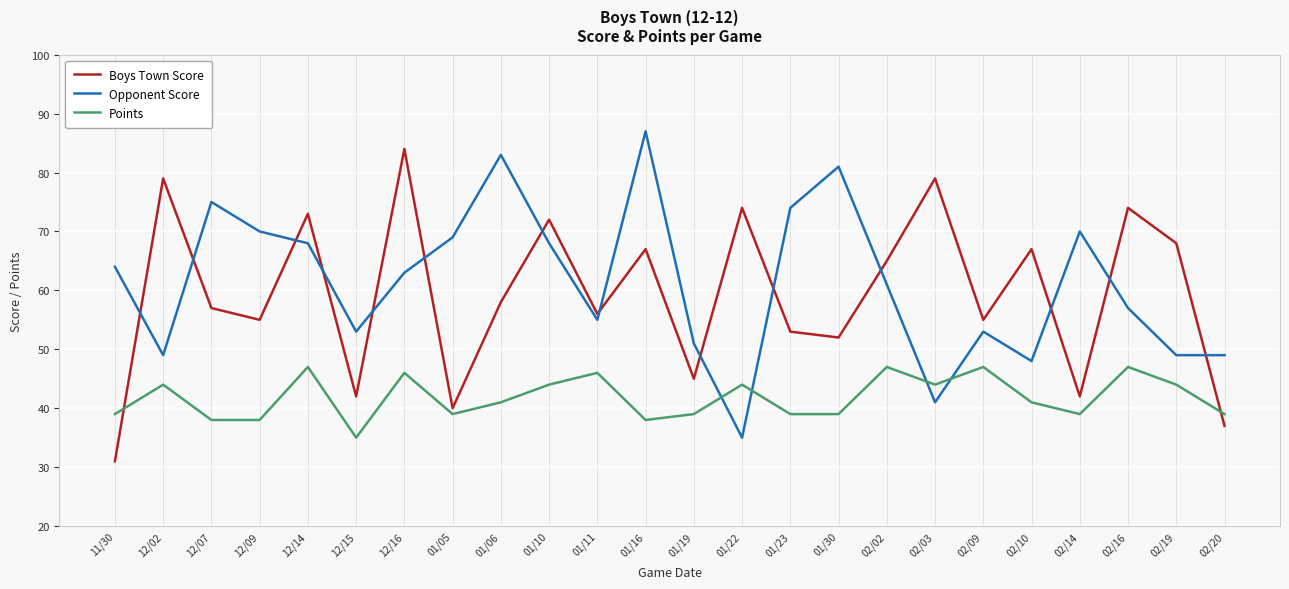

Which category has the lowest value in the Opponent Score series?

01/22